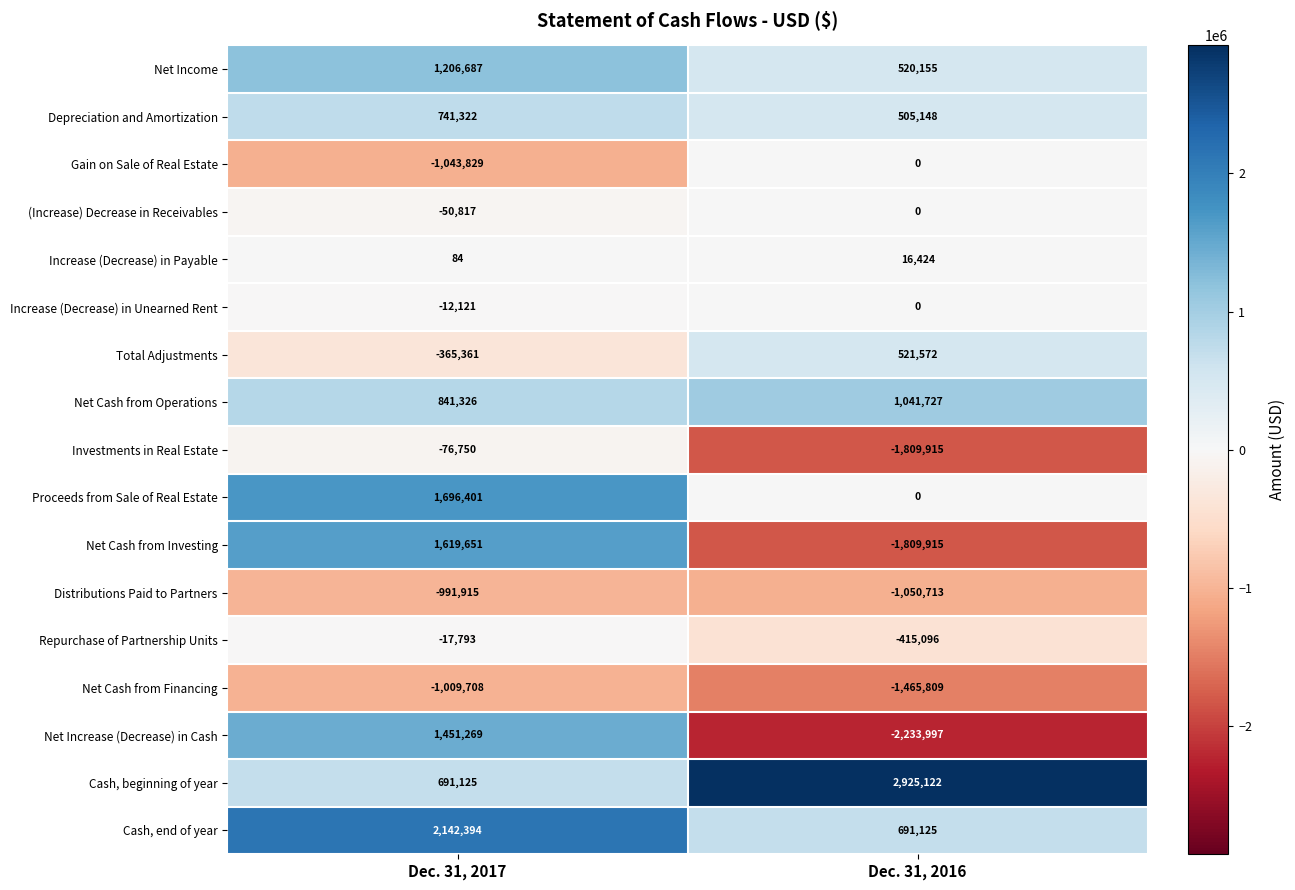

List the labels in order of Gain on Sale of Real Estate value, smallest first.

Dec. 31, 2017, Dec. 31, 2016